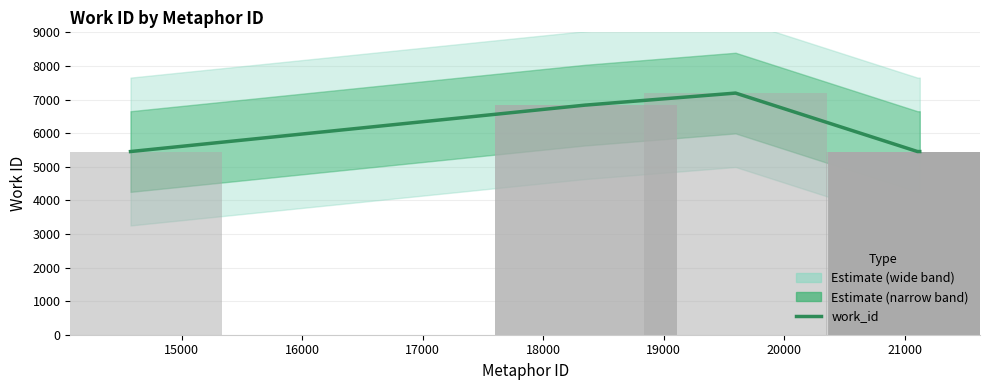

How many bars are there in total?

10